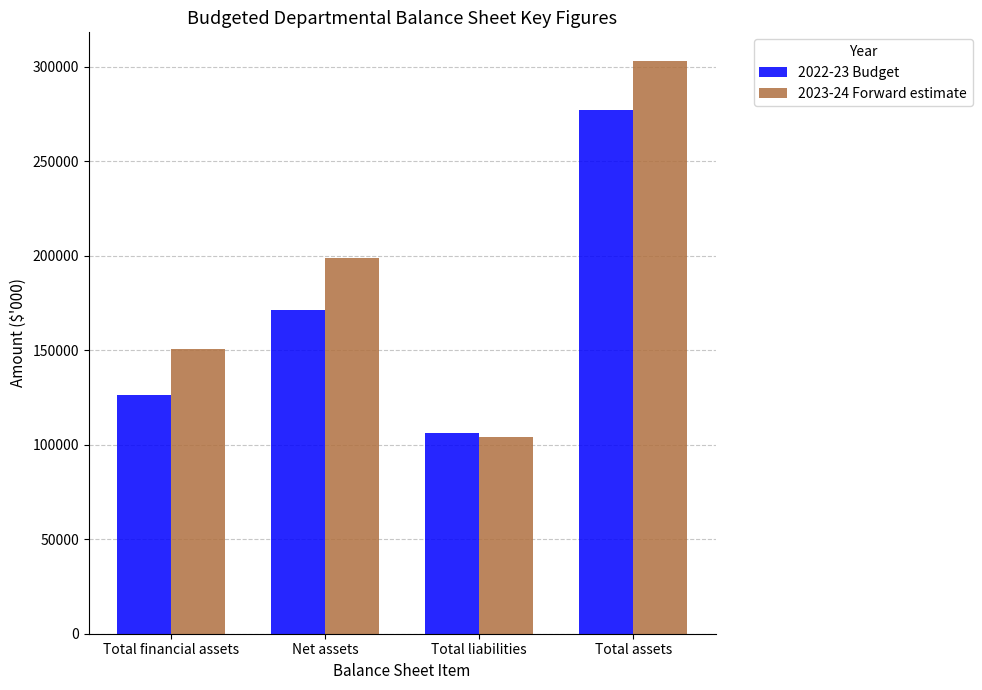

How many categories are shown in the chart?

4